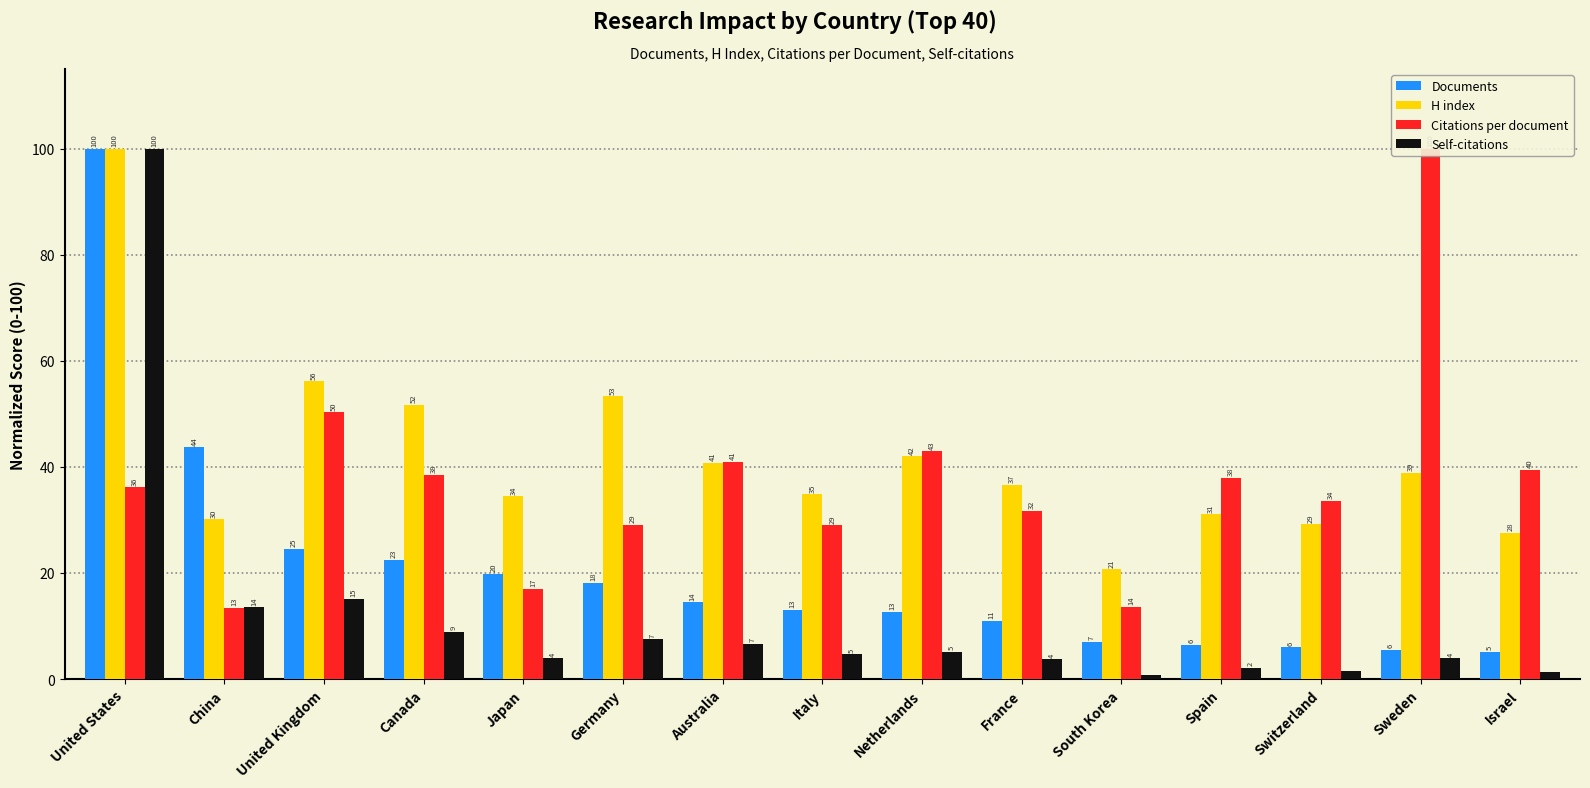

What is the sum of all Self-citations values?

178.9